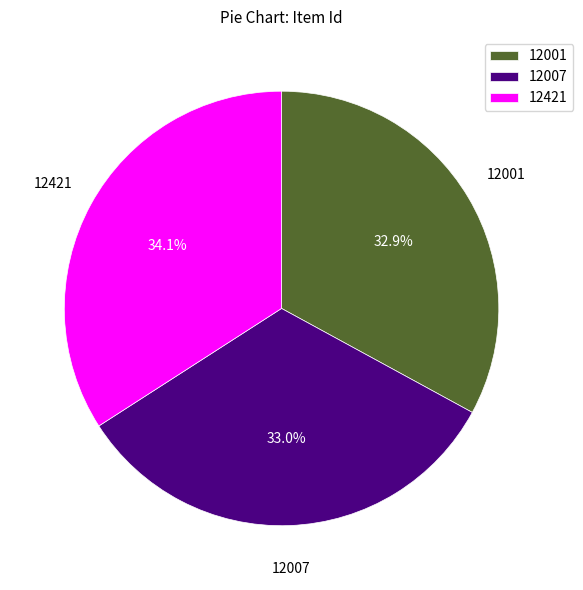

The 12421 slice represents 34% of the pie. True or false?

True